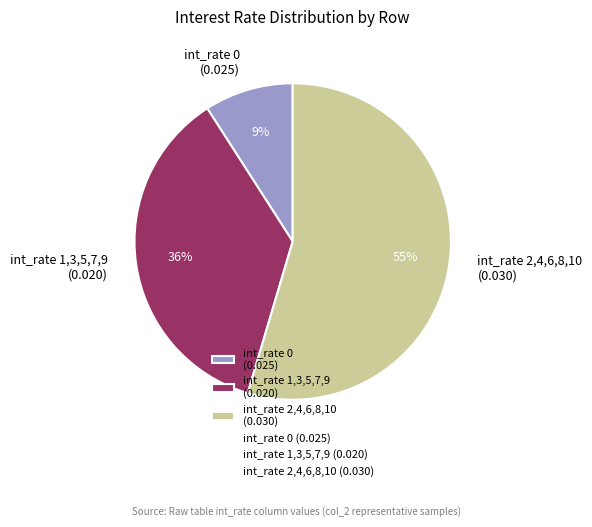

What percentage is the int_rate 0 (0.025) slice, to the nearest percent?

9%